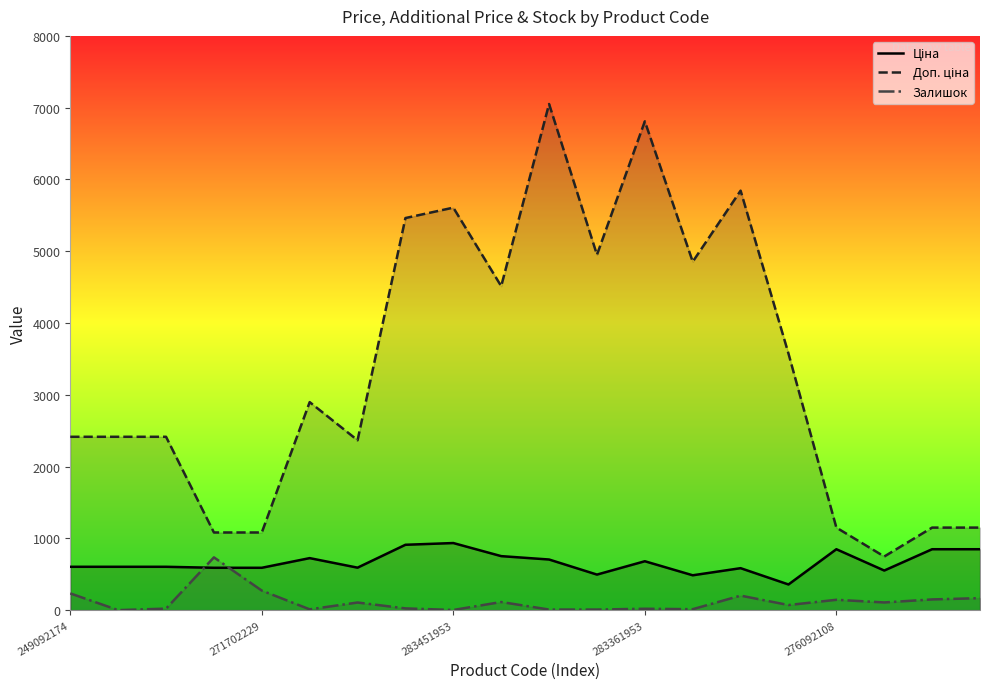

What is the label of the 6th point from the right?

14